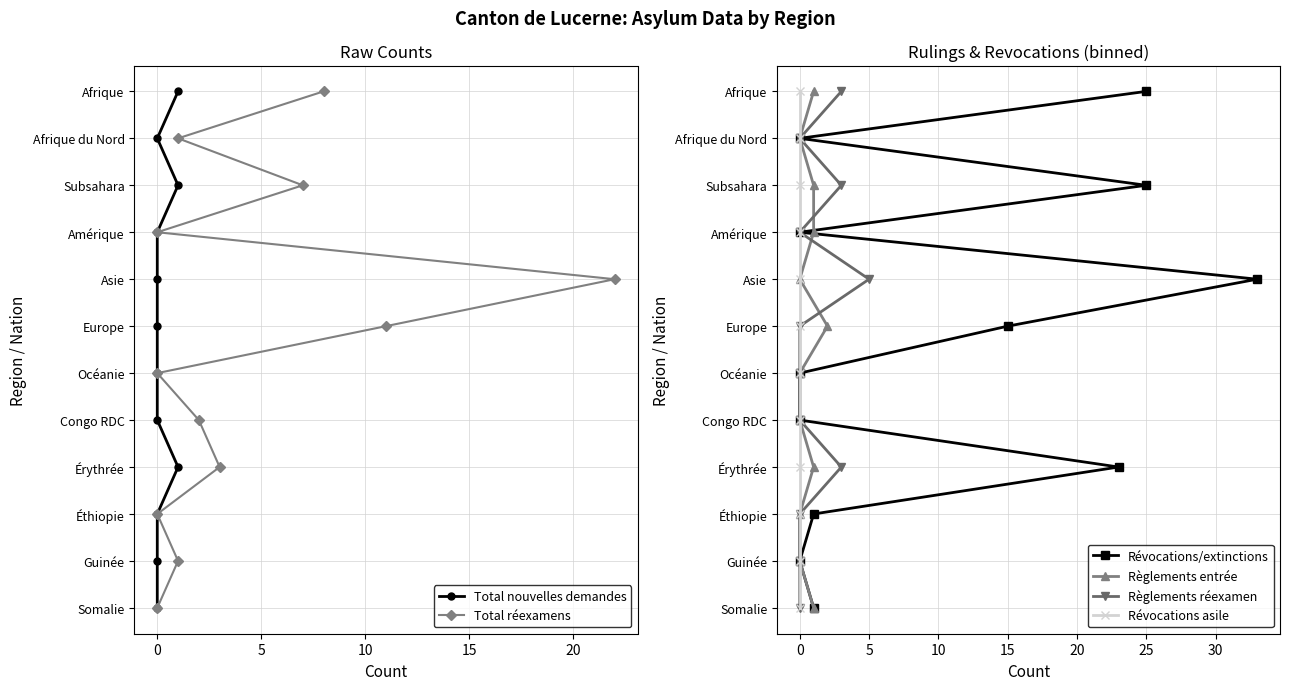

True or false: Règlements entrée has a value of 3 at 20.

False